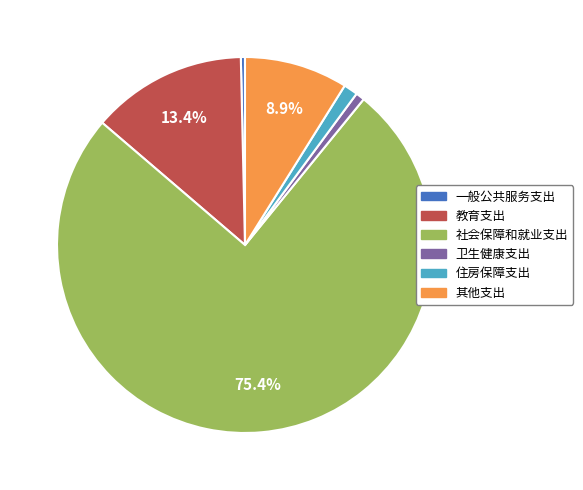

Does 教育支出 represent more than half of the total?

No